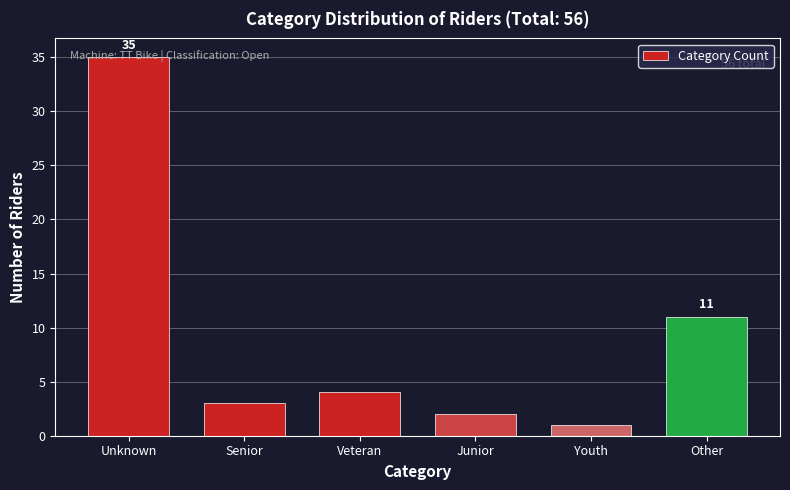

Rank the categories by value from highest to lowest.

Unknown, Other, Veteran, Senior, Junior, Youth